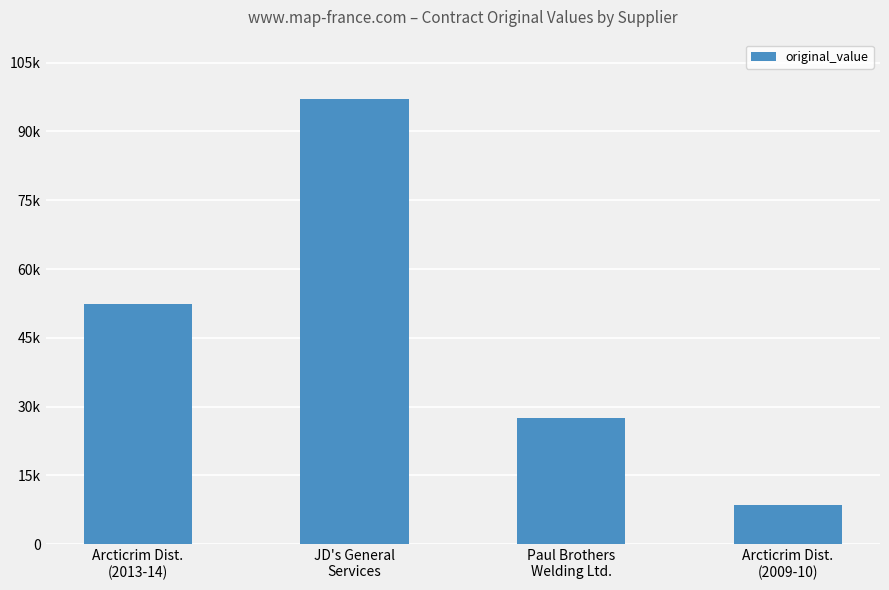

List the labels in order of value, smallest first.

Arcticrim Dist.
(2009-10), Paul Brothers
Welding Ltd., Arcticrim Dist.
(2013-14), JD's General
Services